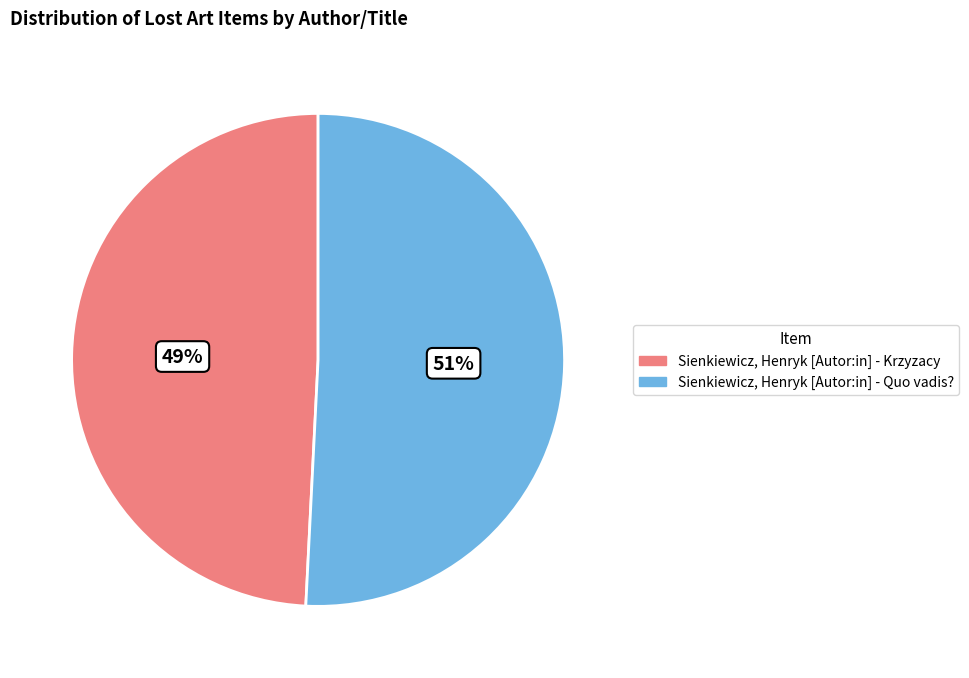

Which has a higher value, Sienkiewicz, Henryk [Autor:in] - Quo vadis? or Sienkiewicz, Henryk [Autor:in] - Krzyzacy?

Sienkiewicz, Henryk [Autor:in] - Quo vadis?